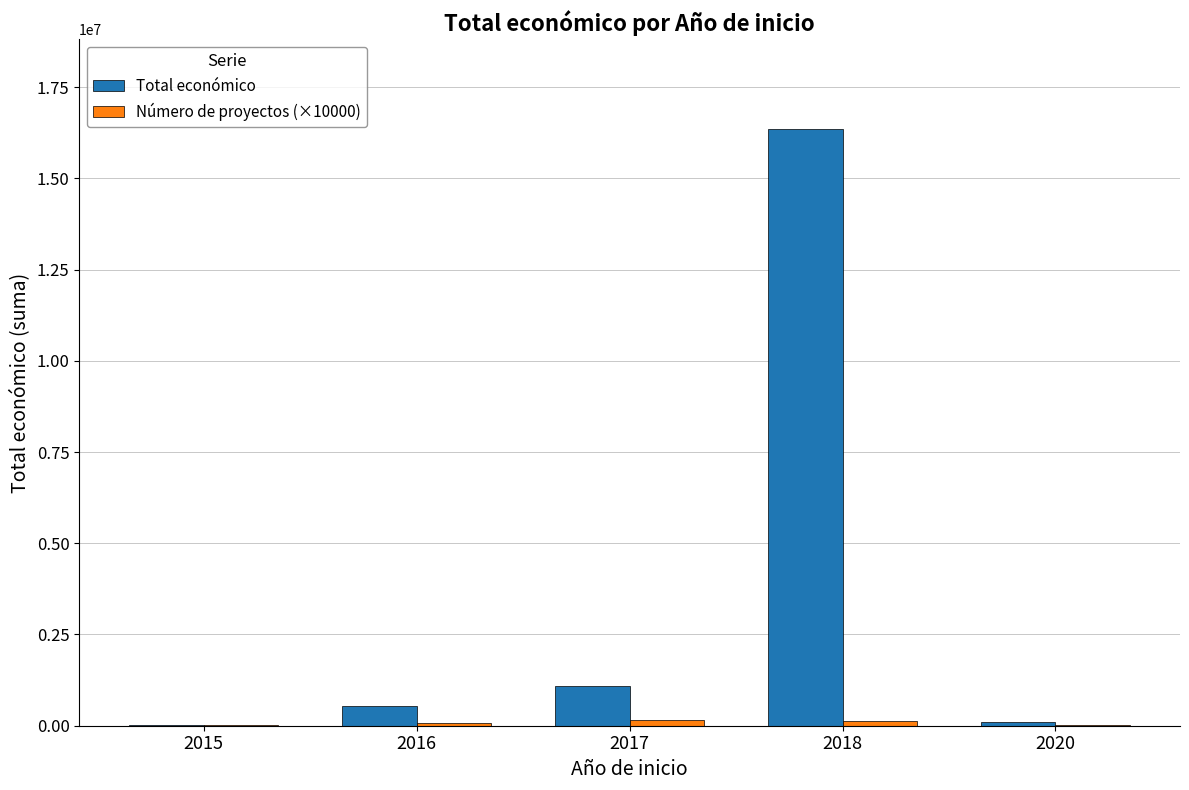

What is the sum of all Total económico values?

18095634